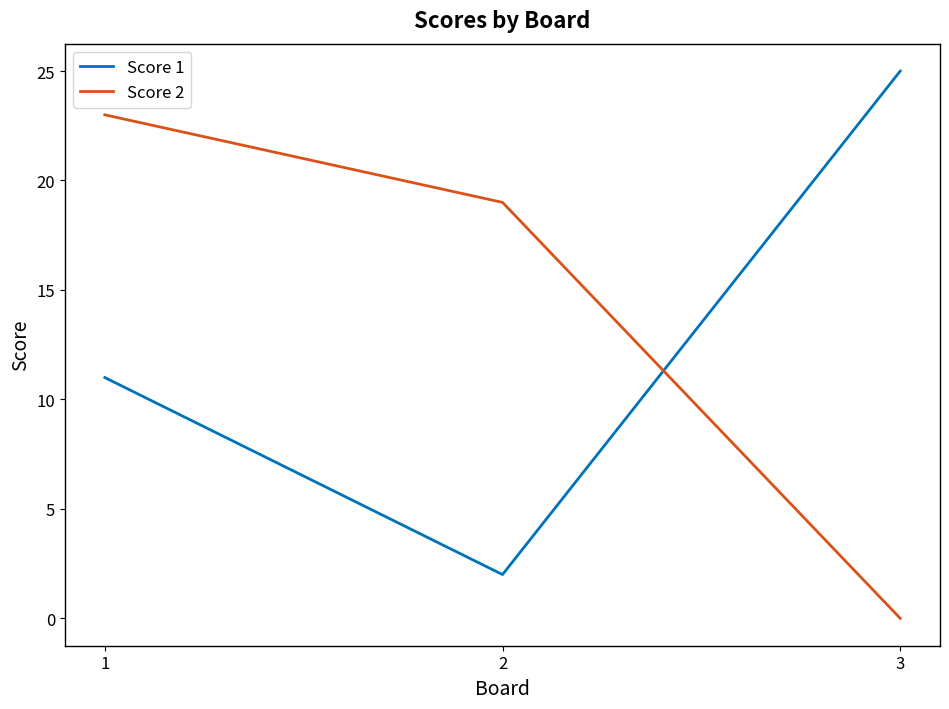

Reading right to left, list all the values displayed in this chart.

Score 1: 25	2	11
Score 2: 0	19	23